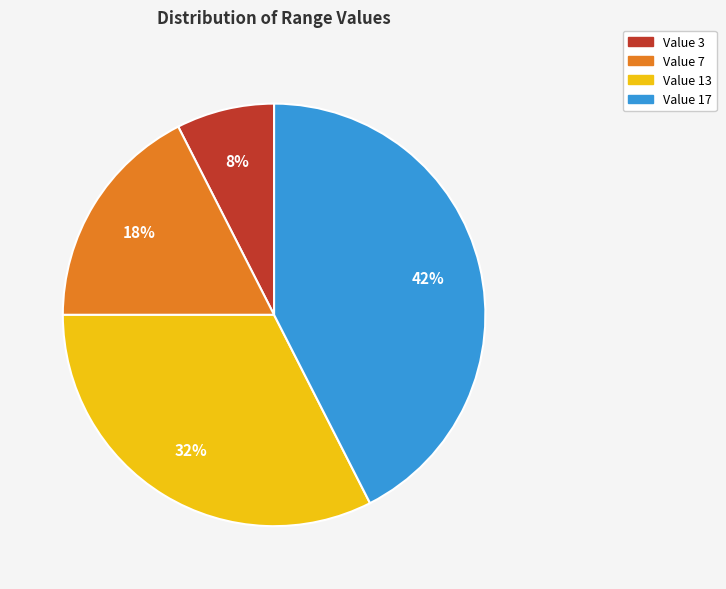

Approximately how many times larger is the value at Value 17 compared to Value 13?

1.3